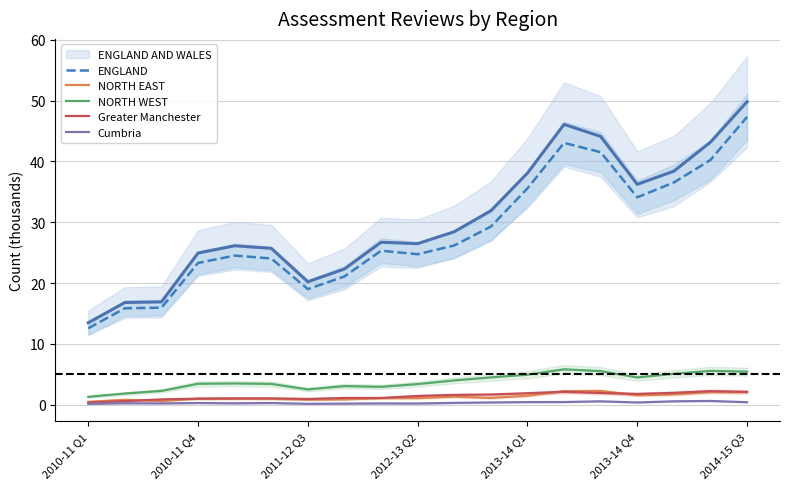

Which label corresponds to the smallest value in the chart?

2010-11 Q1